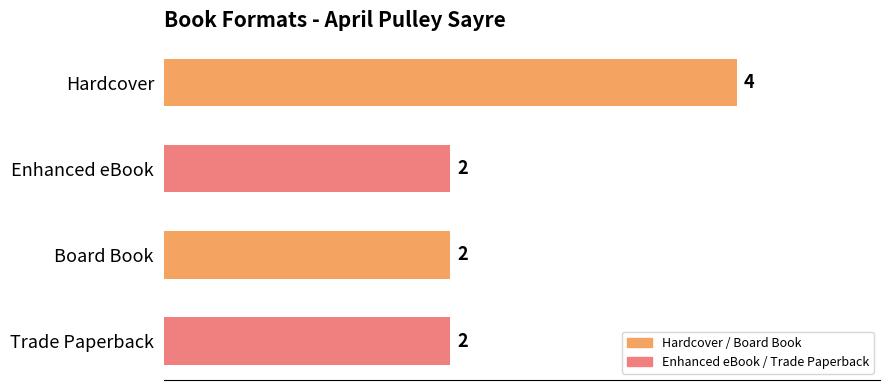

Count the values in the range 2 to 4.

4